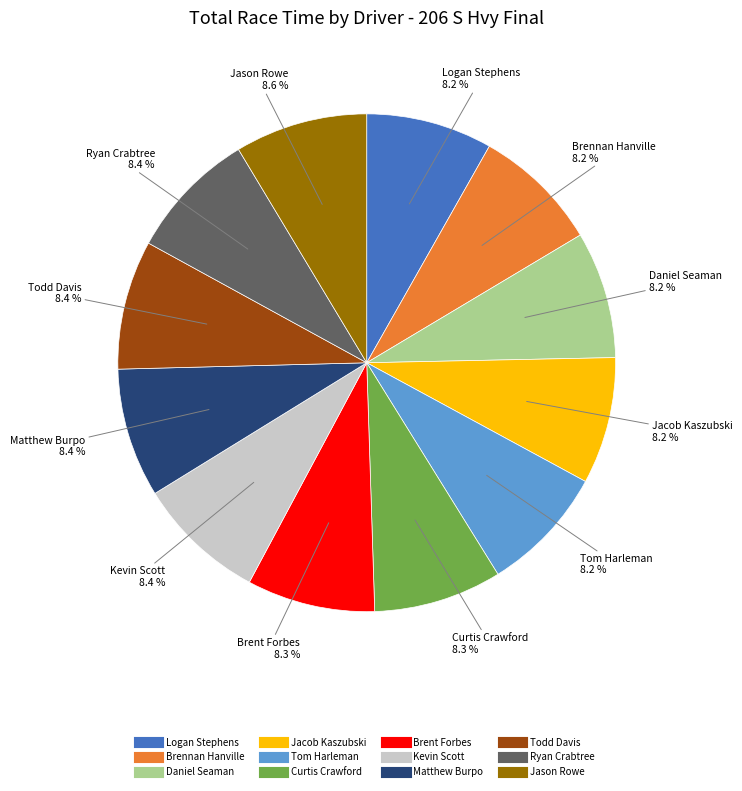

Count the number of slices in the pie.

12